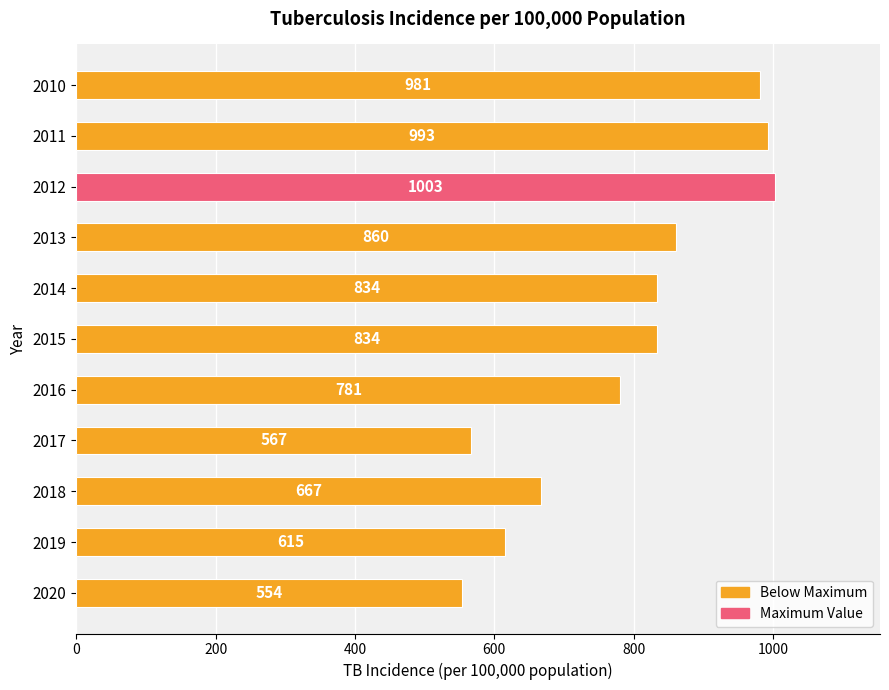

How many series are shown in this chart?

1